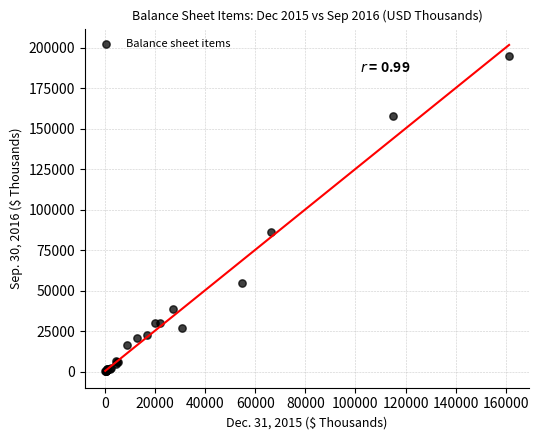

What Y value in the scatter plot is closest to 97444?

86009